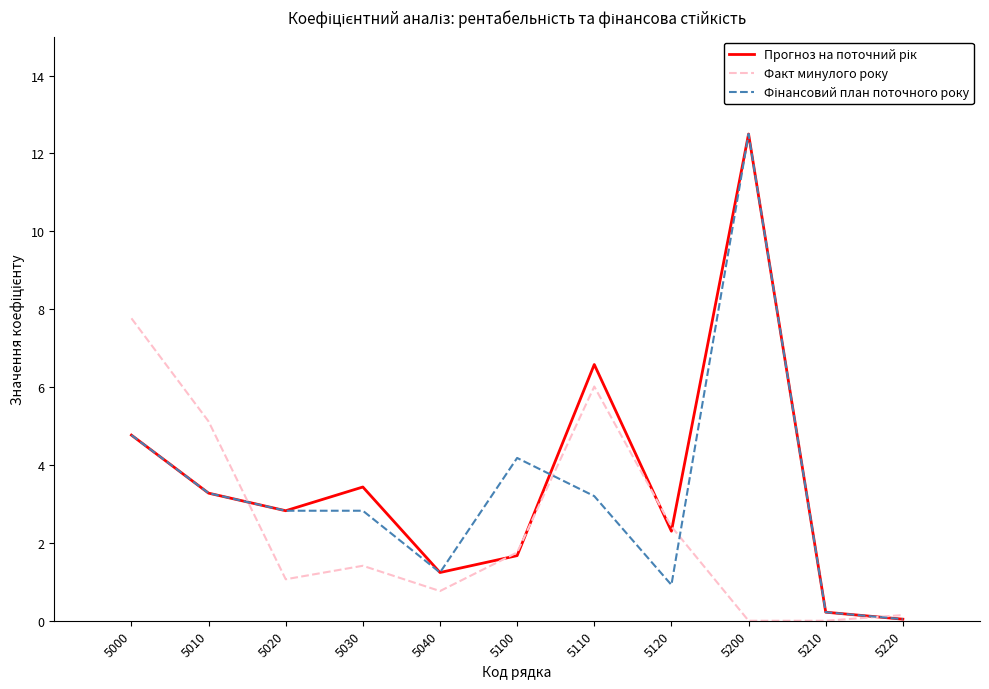

Between 5020 and 5110, which series saw the biggest shift?

Факт минулого року